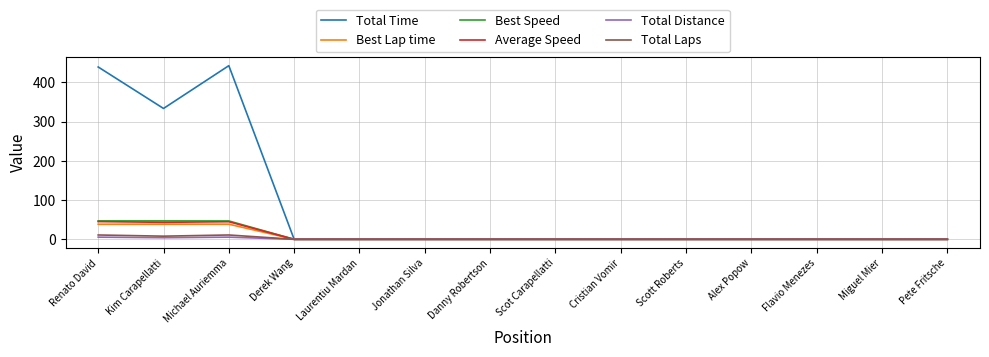

What is the highest value of the Average Speed series?

45.1